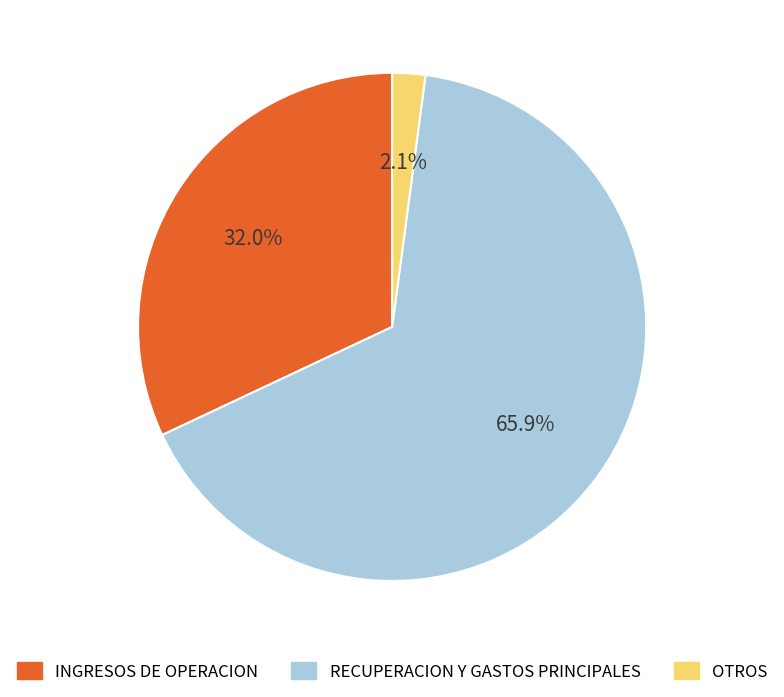

Rank the categories by value from highest to lowest.

RECUPERACION Y GASTOS PRINCIPALES, INGRESOS DE OPERACION, OTROS